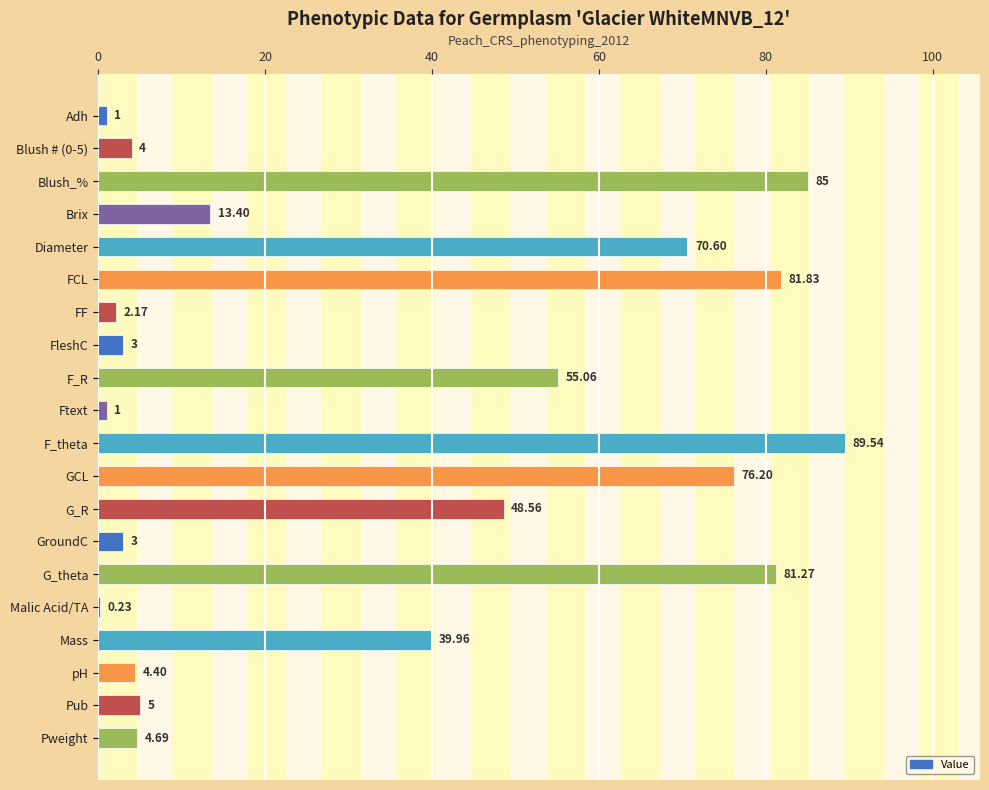

How many data points does each series have?

20